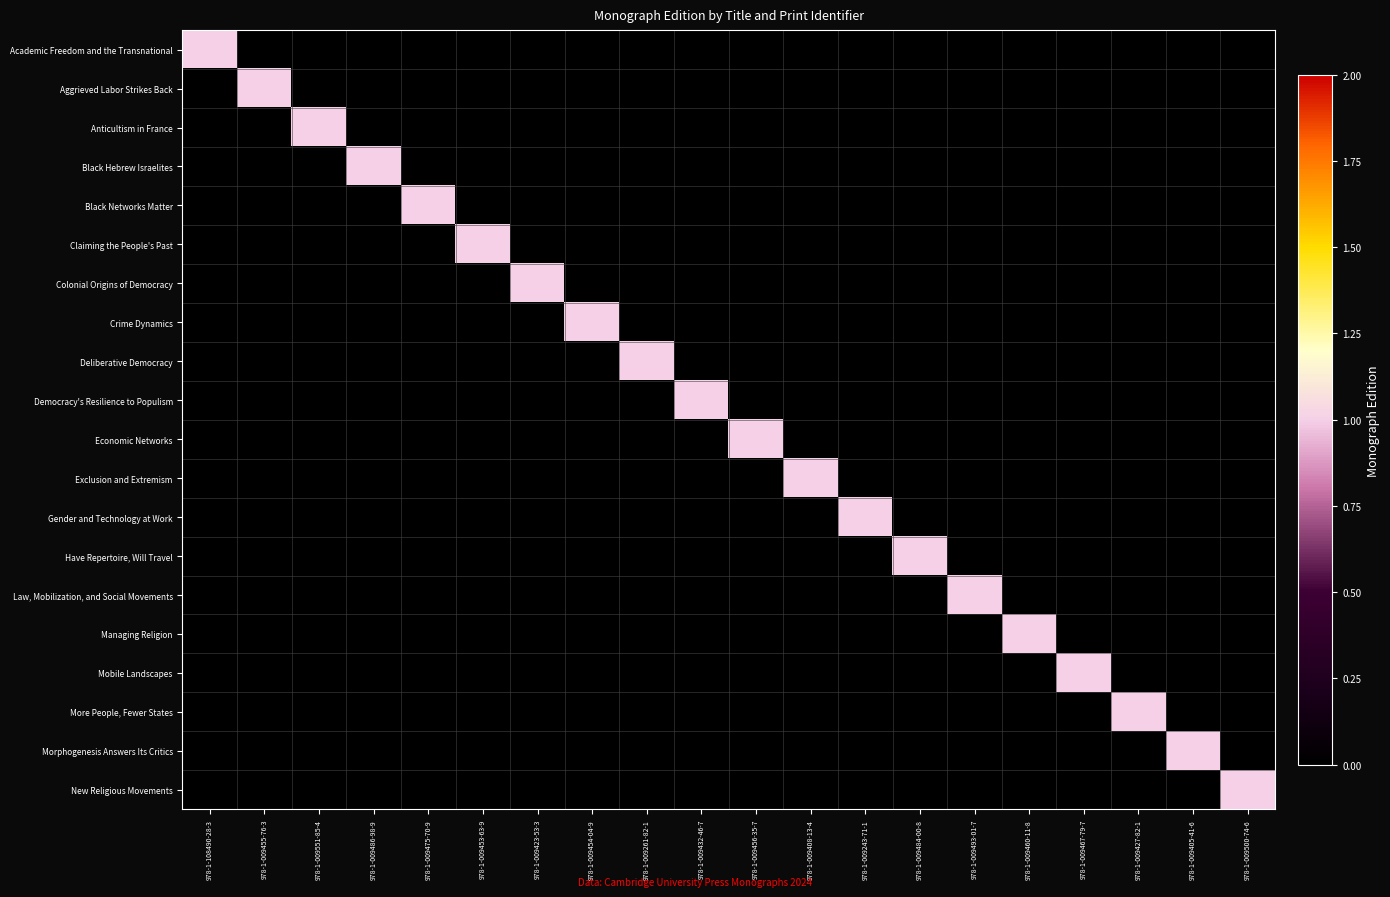

At which category does the chart reach its minimum across all series?

978-1-009455-76-3